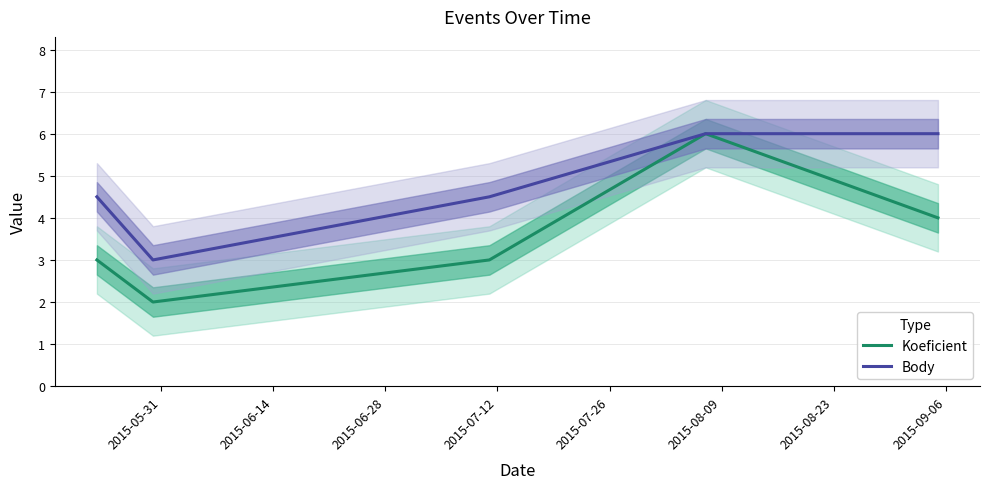

What is the sum of all Body values?

24.0